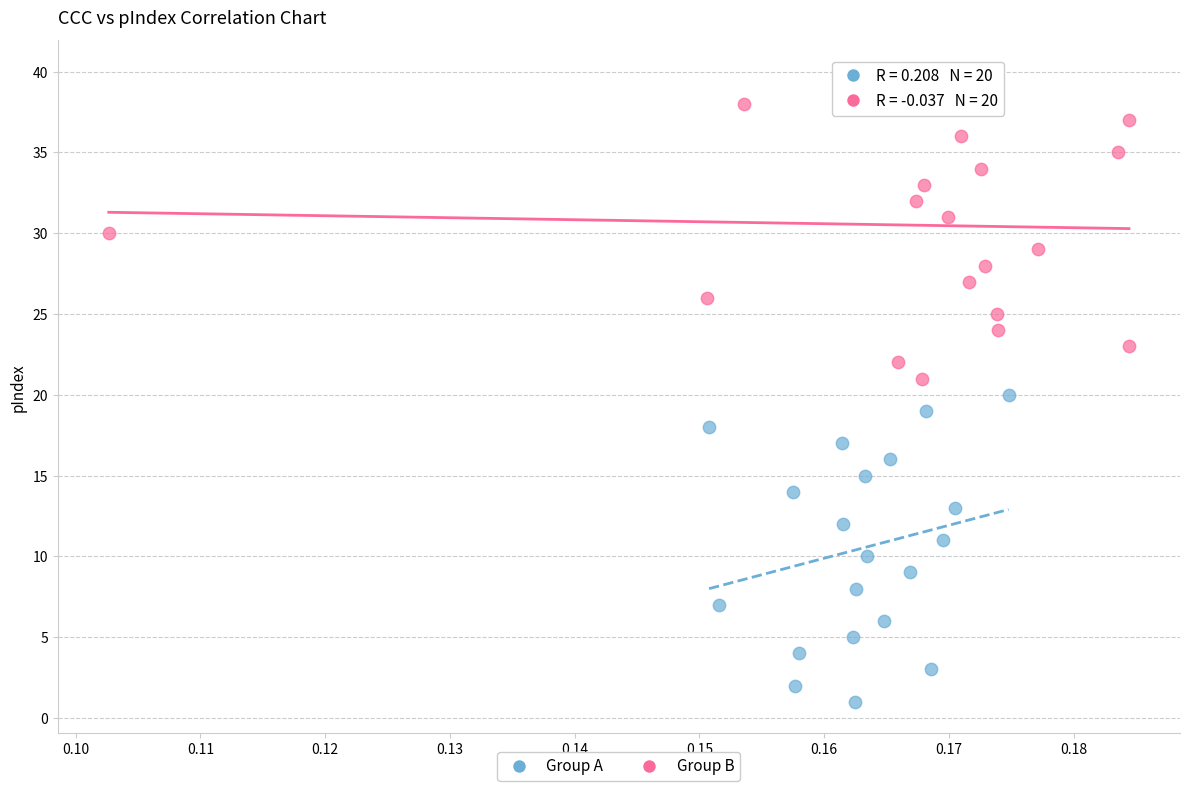

What are all the series names shown in the legend?

Group A, Group B